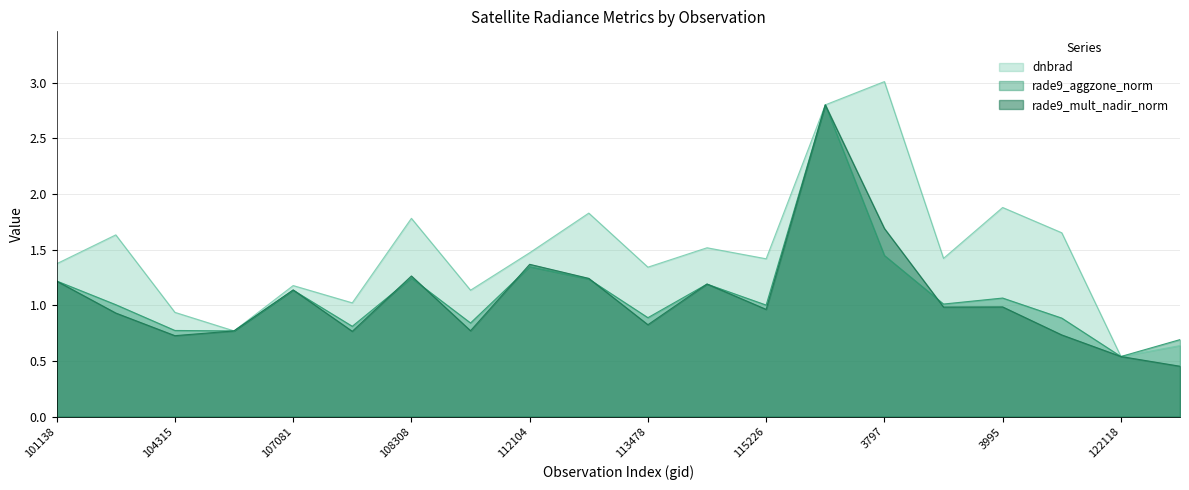

What are all the series names shown in the legend?

dnbrad, rade9_aggzone_norm, rade9_mult_nadir_norm